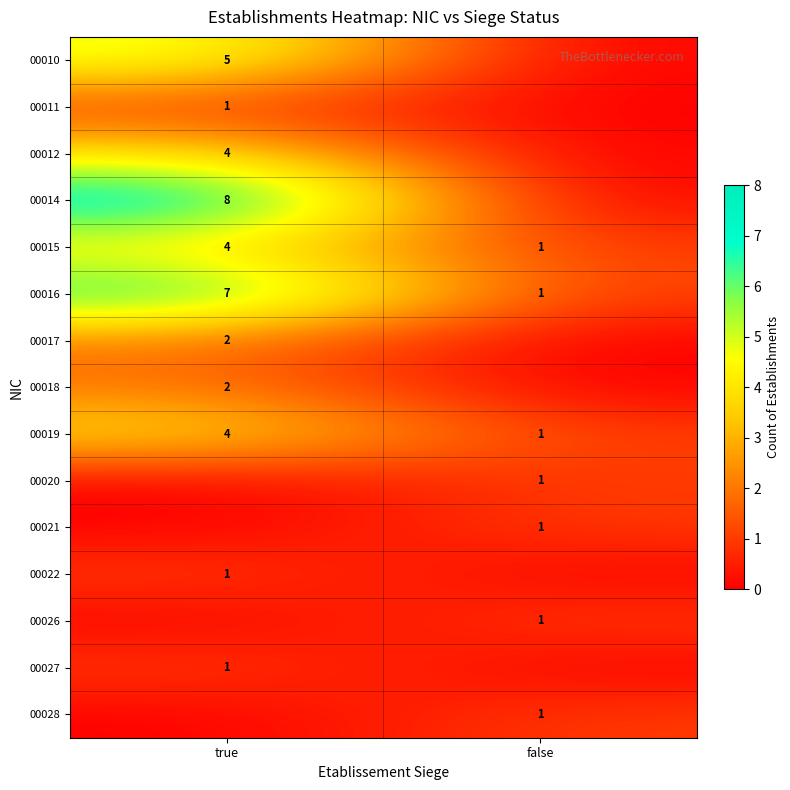

Which category has the highest value in the 00019 series?

true